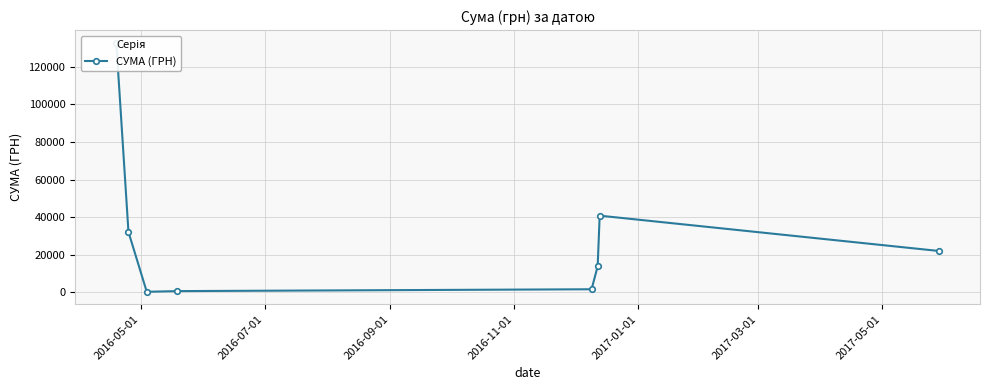

What is the value of the 4th point from the left?

660.0